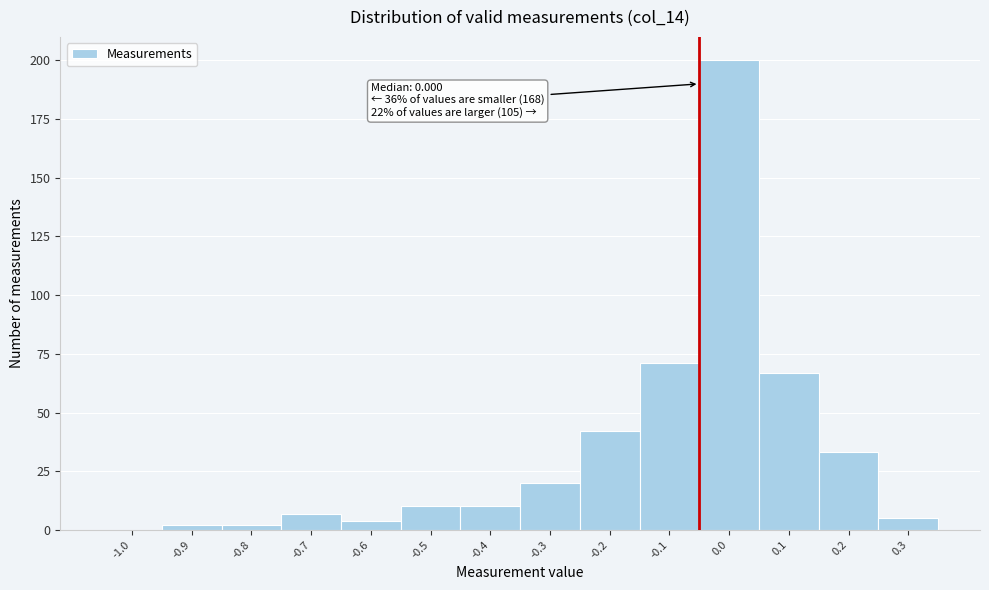

Reading right to left, extract all data points from this chart.

0.3=5	0.2=33	0.1=67	0.0=200	-0.1=71	-0.2=42	-0.3=20	-0.4=10	-0.5=10	-0.6=4	-0.7=7	-0.8=2	-0.9=2	-1.0=0